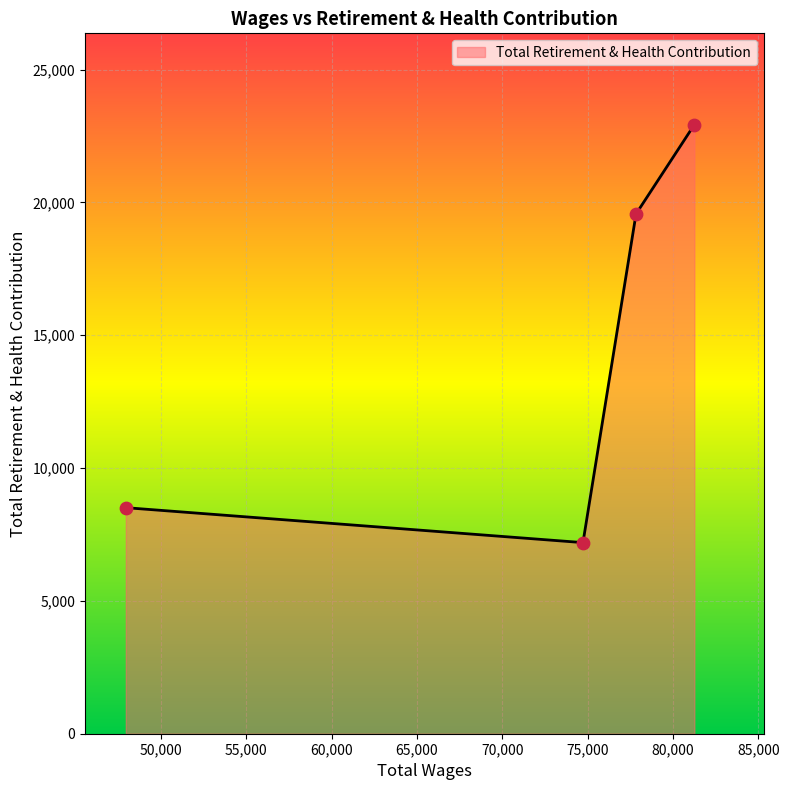

True or false: there are more than 2 points higher than both neighbors.

False